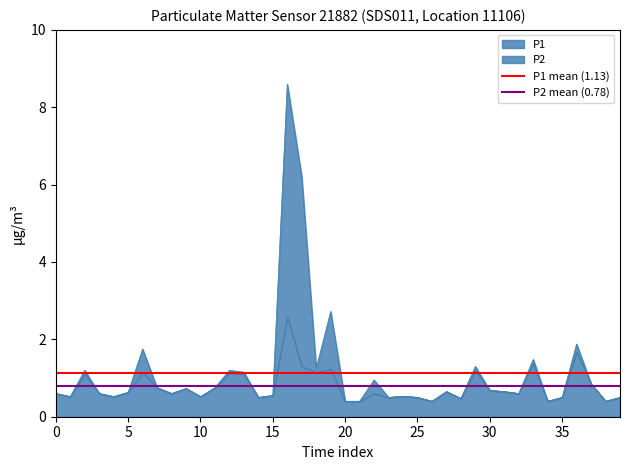

Is the value of P2 mean (0.78) at 0 greater than the value of P1 mean (1.13) at 0?

No